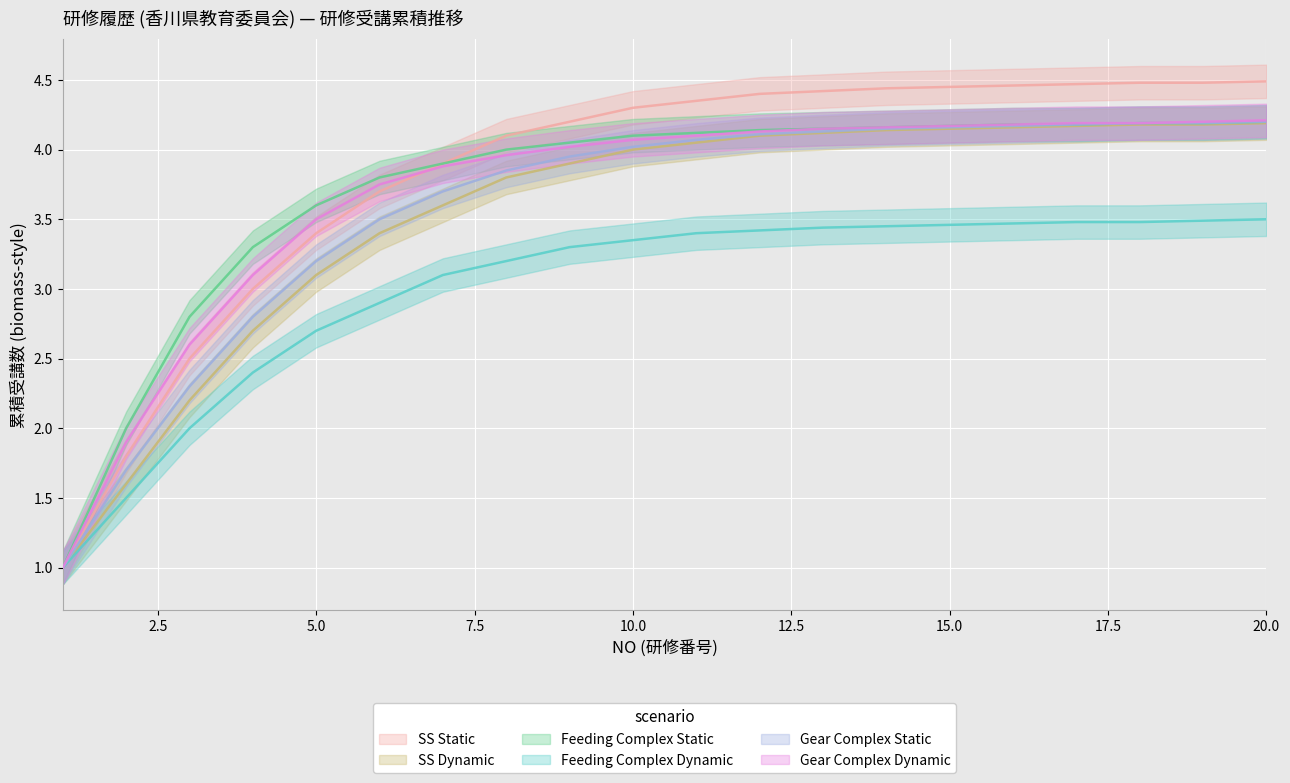

What are all the series names shown in the legend?

SS Static, SS Dynamic, Feeding Complex Static, Feeding Complex Dynamic, Gear Complex Static, Gear Complex Dynamic